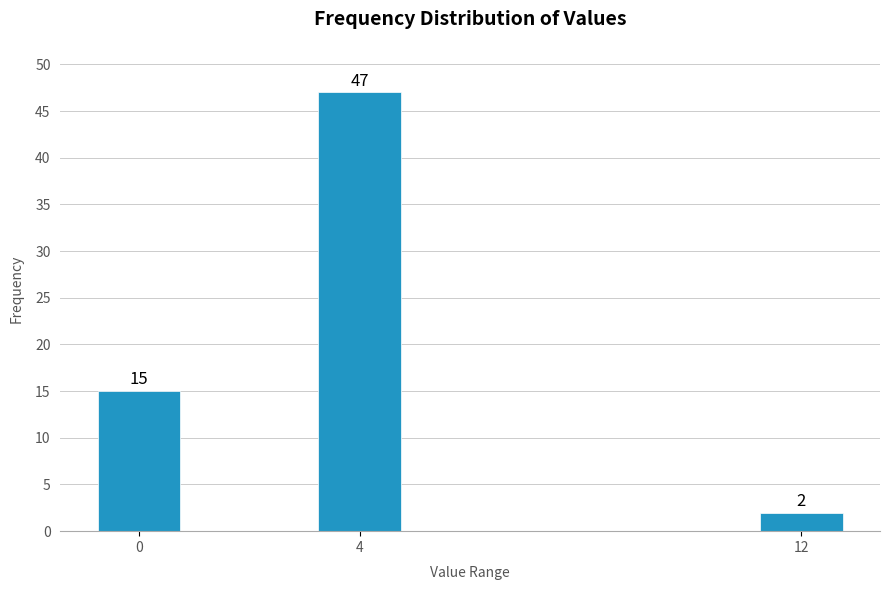

Reading left to right, list all the values displayed in this chart.

0=15	4=47	12=2